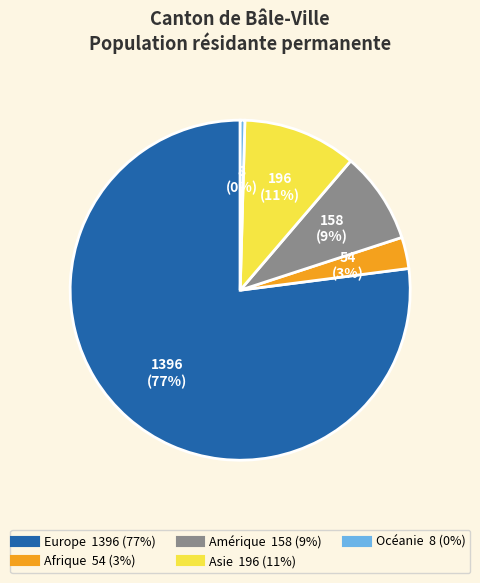

Which slice is the largest?

Europe